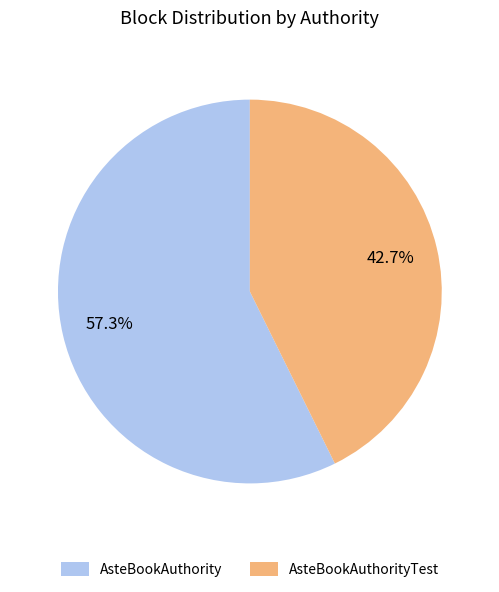

Which slice is the smallest?

AsteBookAuthorityTest